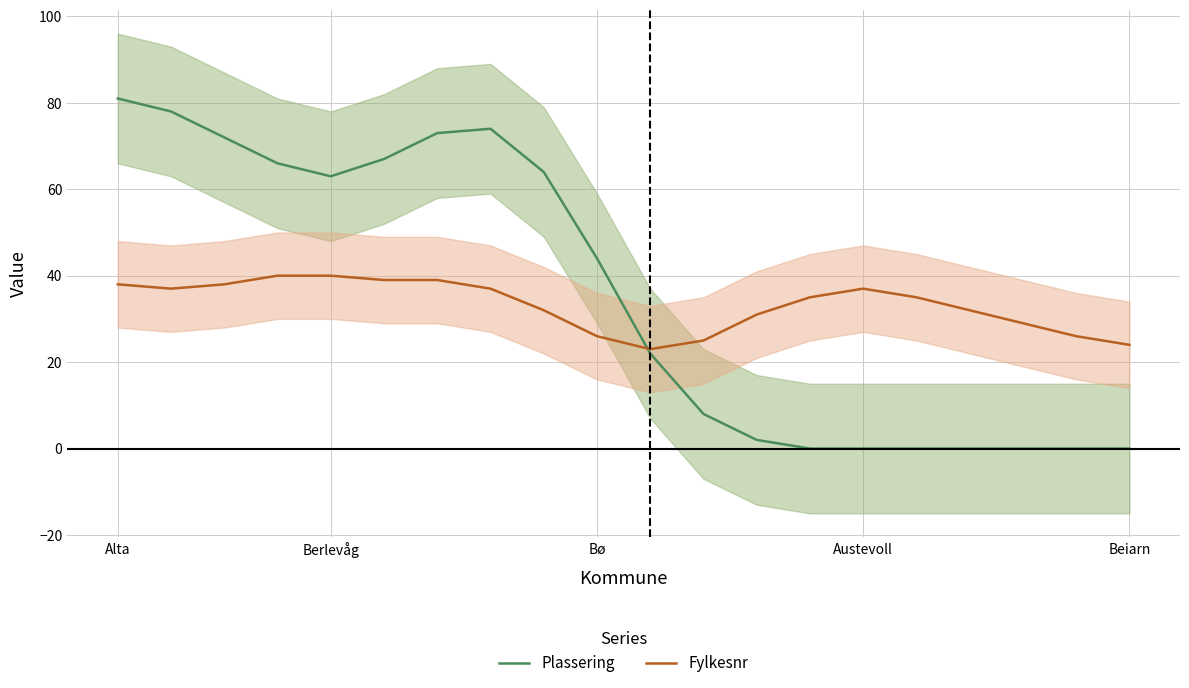

Which category has the highest value in the Plassering series?

Alta